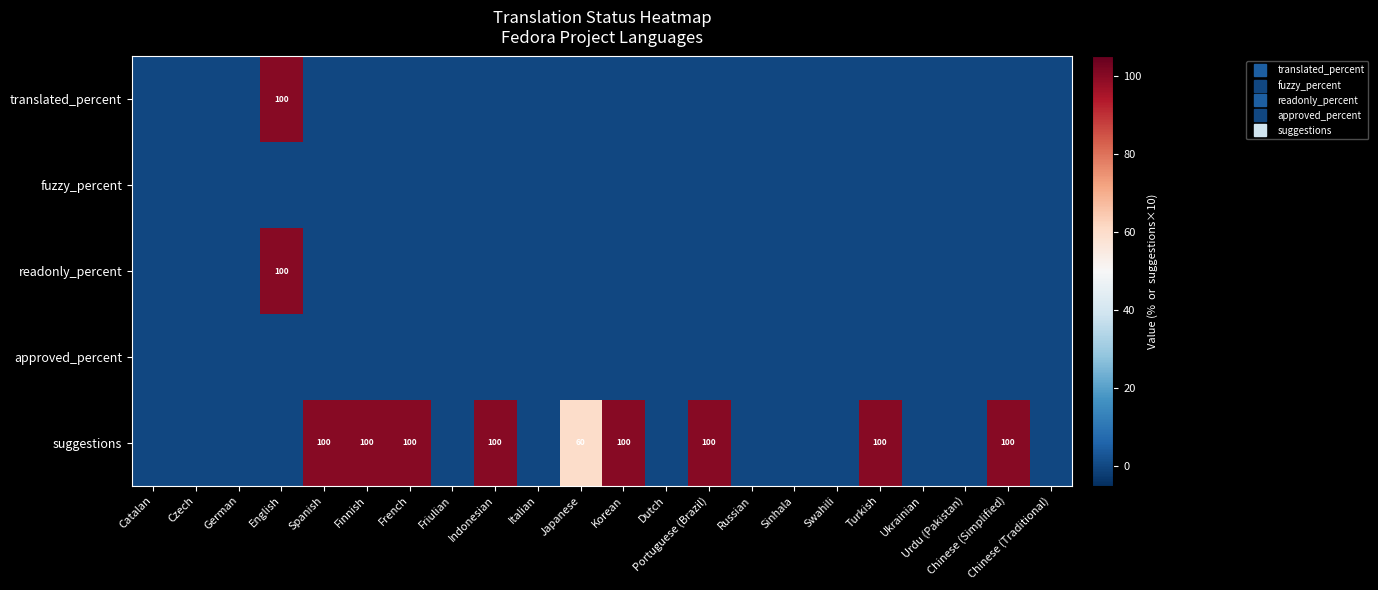

Is the value of fuzzy_percent at Japanese greater than the value of translated_percent at Catalan?

No